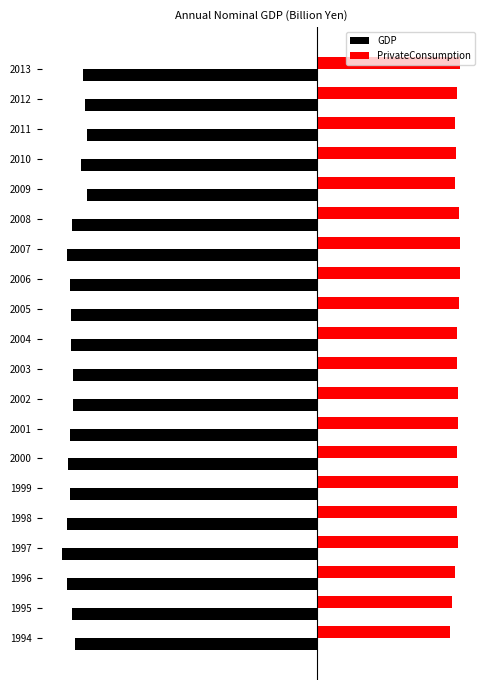

What is the highest value of the PrivateConsumption series?

2.2